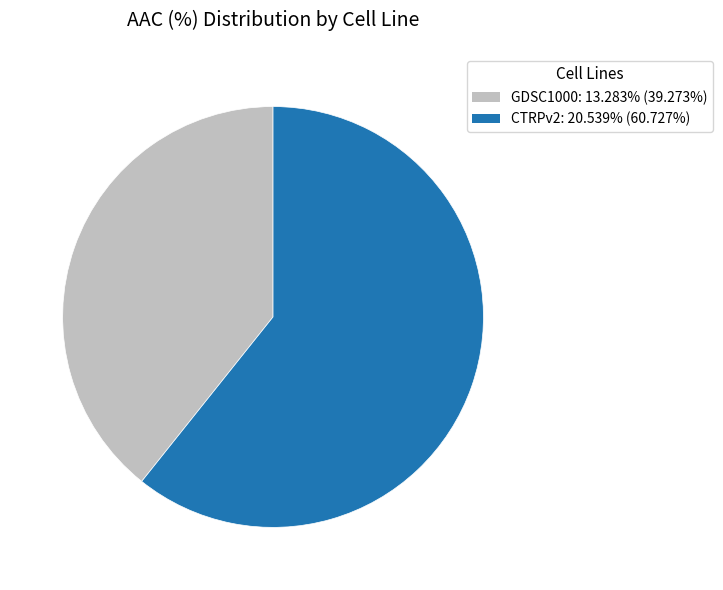

Rank the categories by value from highest to lowest.

CTRPv2, GDSC1000